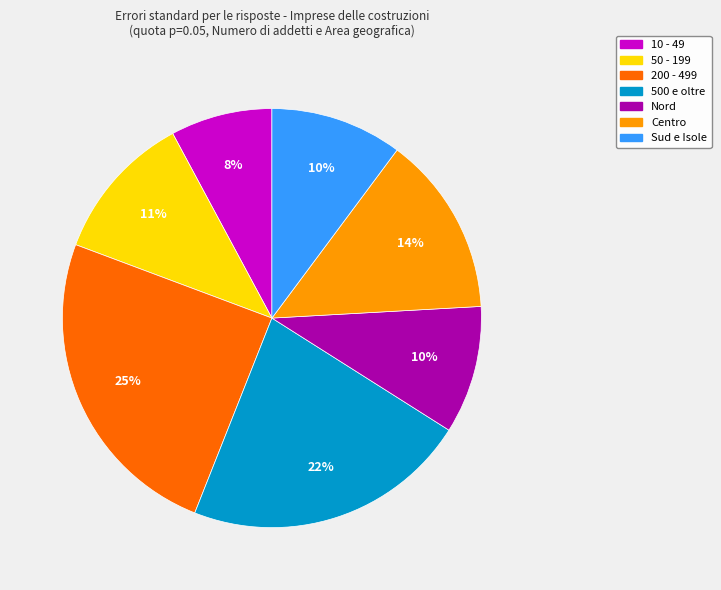

Which slice is the smallest?

10 - 49